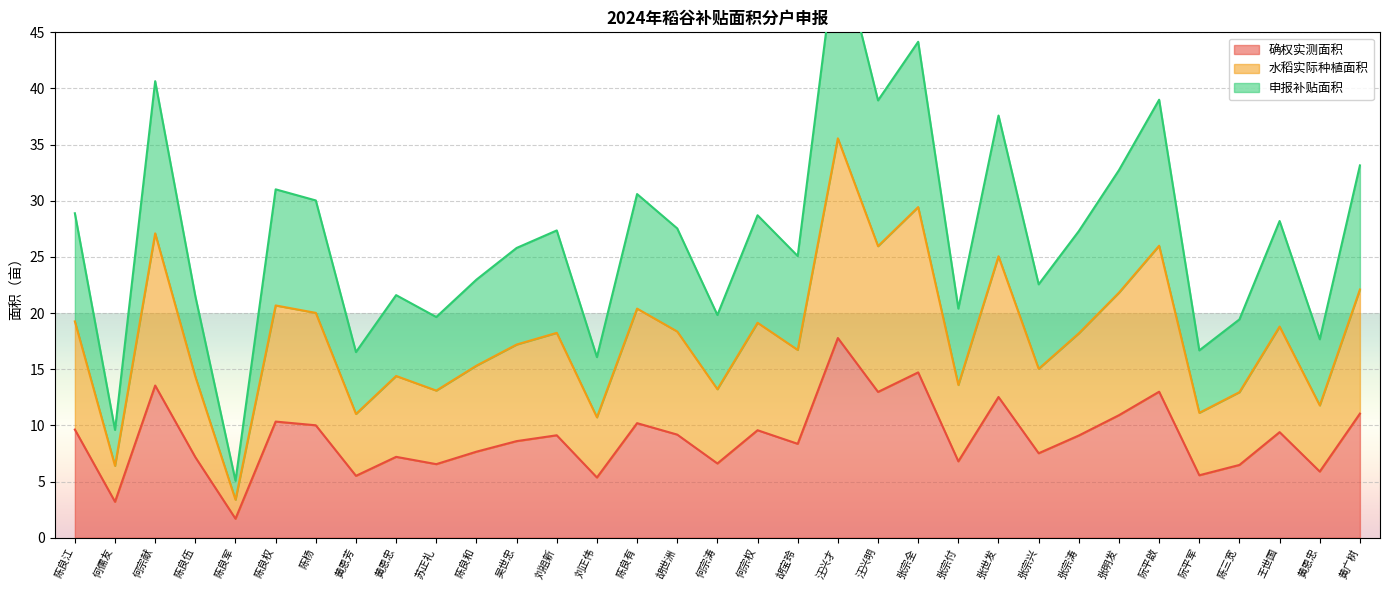

Where is the first local minimum for 确权实测面积?

何儒友